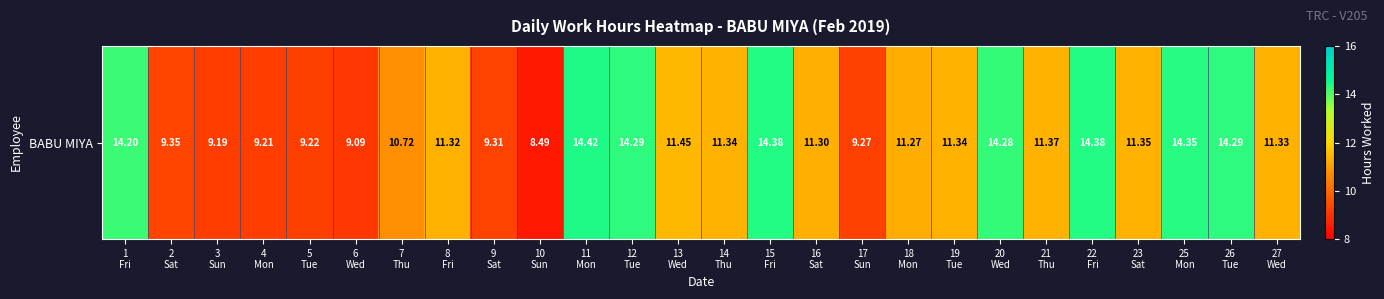

Reading left to right, list all the values displayed in this chart.

1
Fri=14.2	2
Sat=9.3	3
Sun=9.2	4
Mon=9.2	5
Tue=9.2	6
Wed=9.1	7
Thu=10.7	8
Fri=11.3	9
Sat=9.3	10
Sun=8.5	11
Mon=14.4	12
Tue=14.3	13
Wed=11.4	14
Thu=11.3	15
Fri=14.4	16
Sat=11.3	17
Sun=9.3	18
Mon=11.3	19
Tue=11.3	20
Wed=14.3	21
Thu=11.4	22
Fri=14.4	23
Sat=11.3	25
Mon=14.3	26
Tue=14.3	27
Wed=11.3